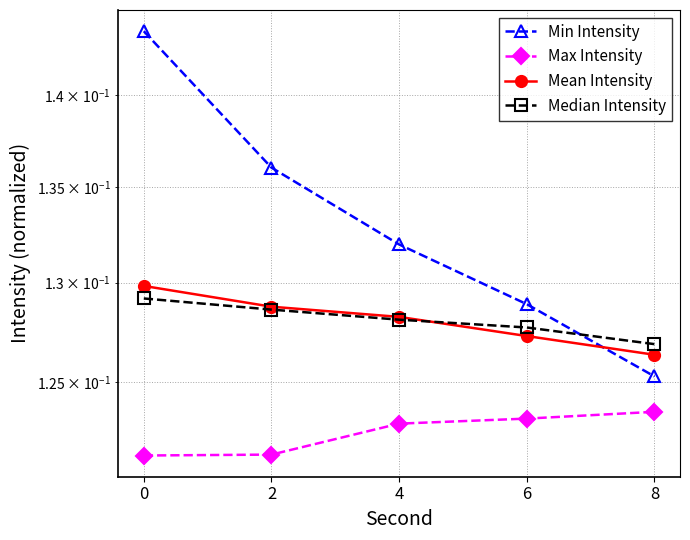

Reading right to left, list all the values displayed in this chart.

Min Intensity: 8=0.1	6=0.1	4=0.1	2=0.1	0=0.1
Max Intensity: 8=0.1	6=0.1	4=0.1	2=0.1	0=0.1
Mean Intensity: 8=0.1	6=0.1	4=0.1	2=0.1	0=0.1
Median Intensity: 8=0.1	6=0.1	4=0.1	2=0.1	0=0.1